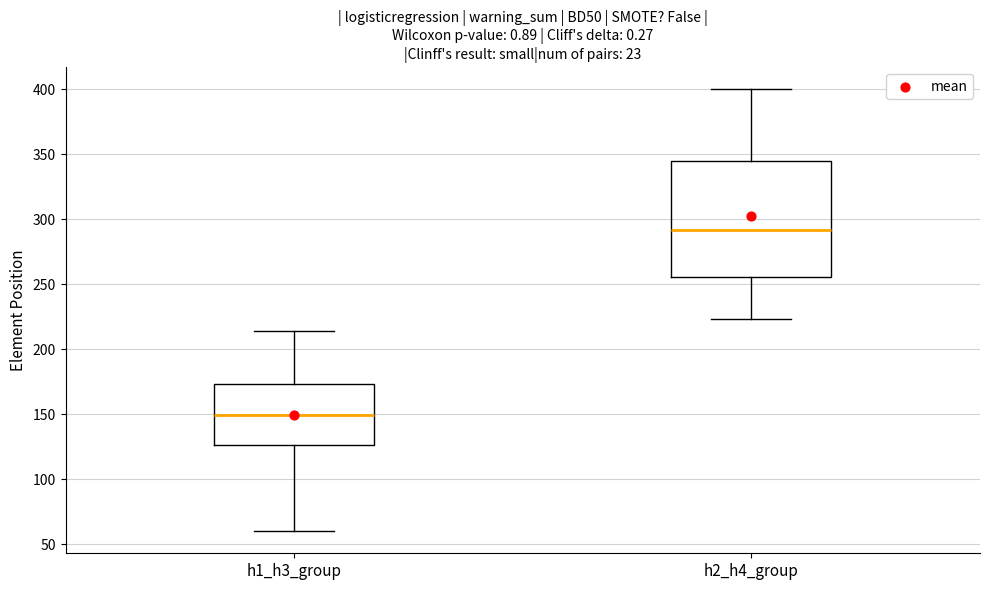

Which box is the tallest, from its lower edge to its upper edge?

h2_h4_group